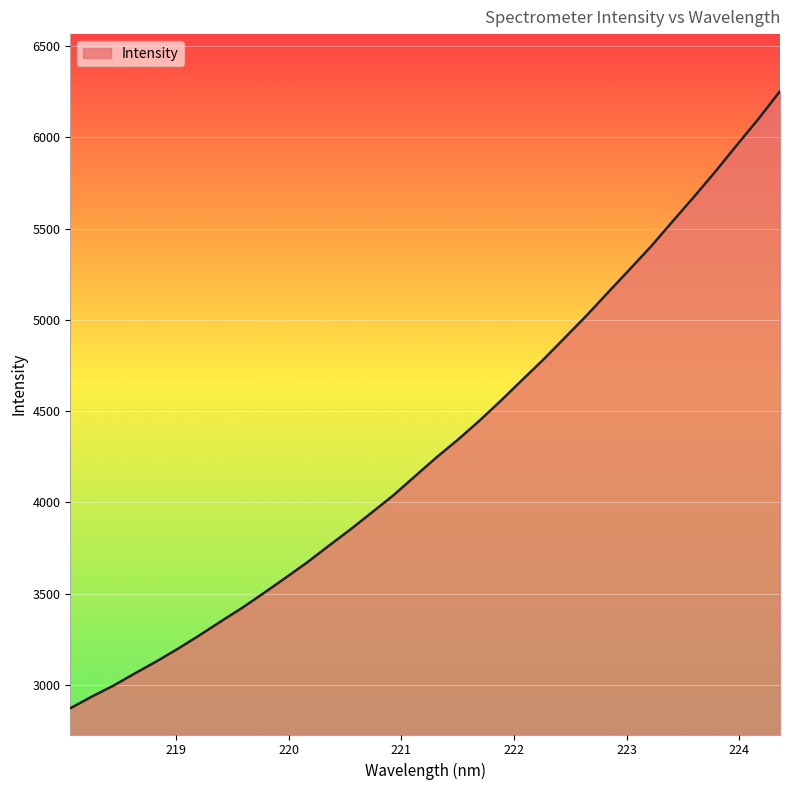

What is the smallest value displayed?

2873.3